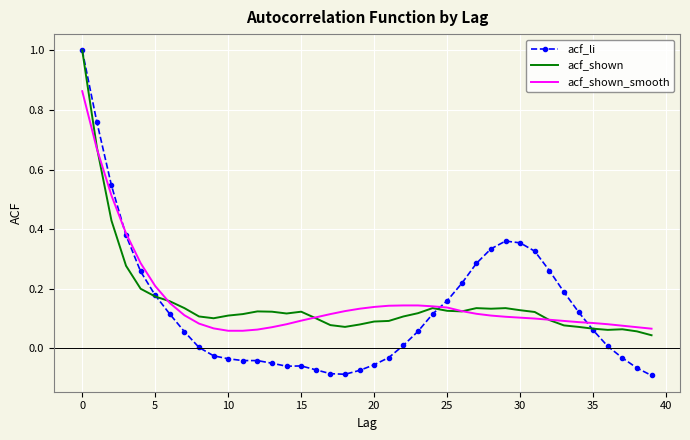

What is the highest value of the acf_shown series?

1.0